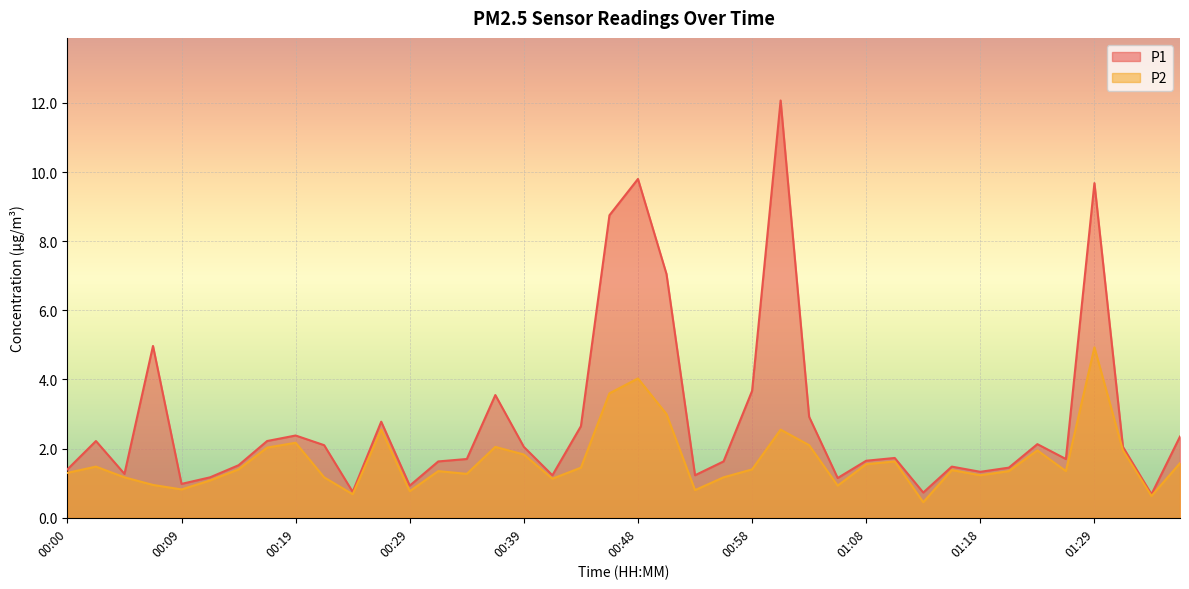

Does the chart display data point markers on the line(s)?

No